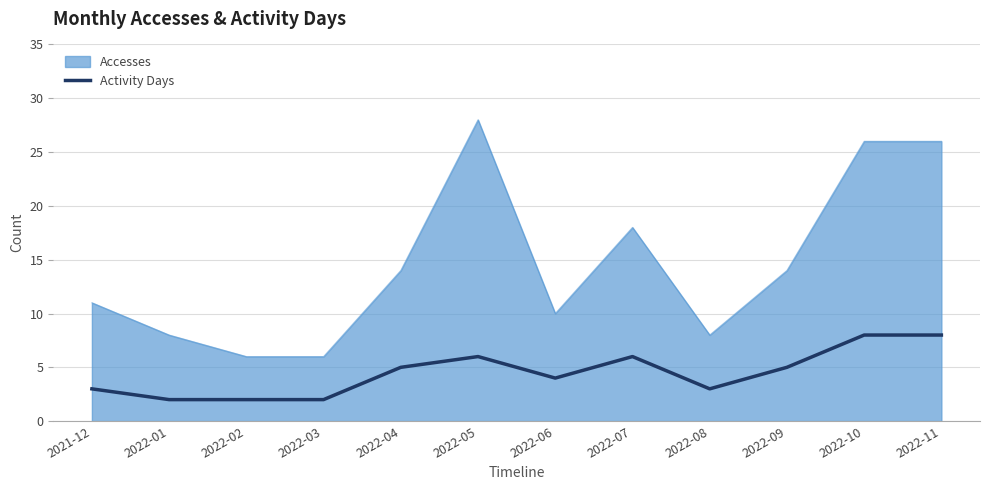

What is the difference between the maximum and minimum values in the Activity Days series?

6